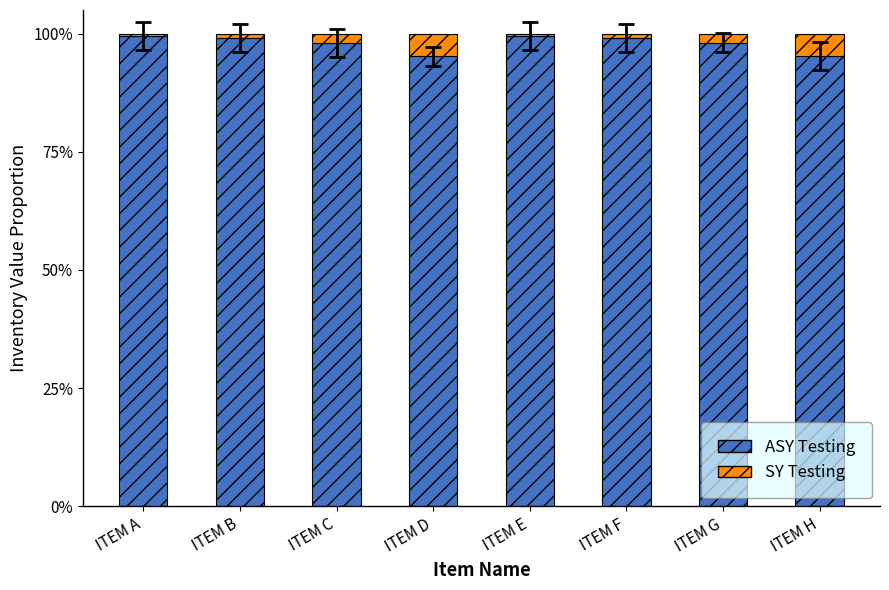

Does the chart contain stacked bars?

Yes